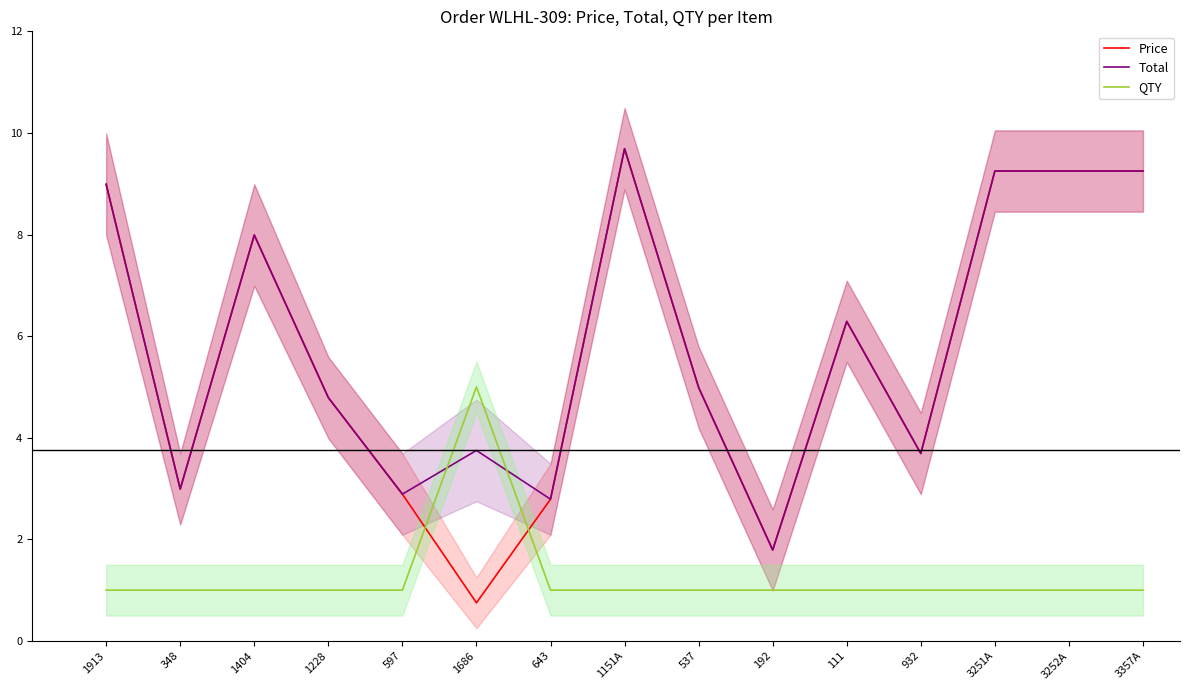

Which series changed the most between 1913 and 111?

Price